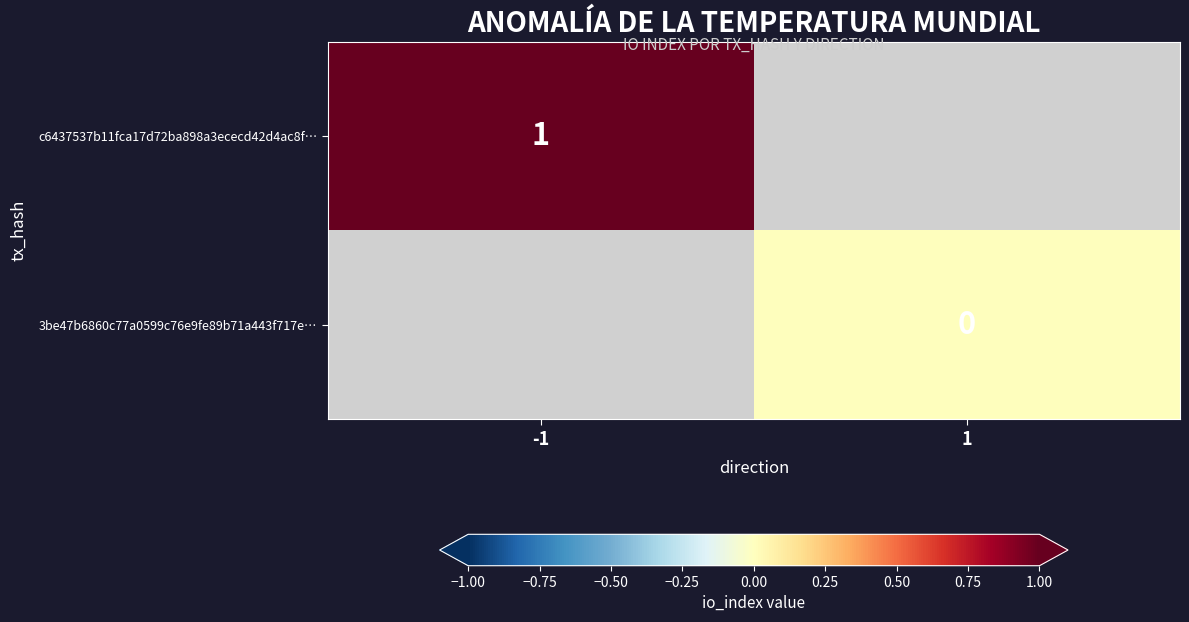

Between 1 and -1, which is larger?

-1